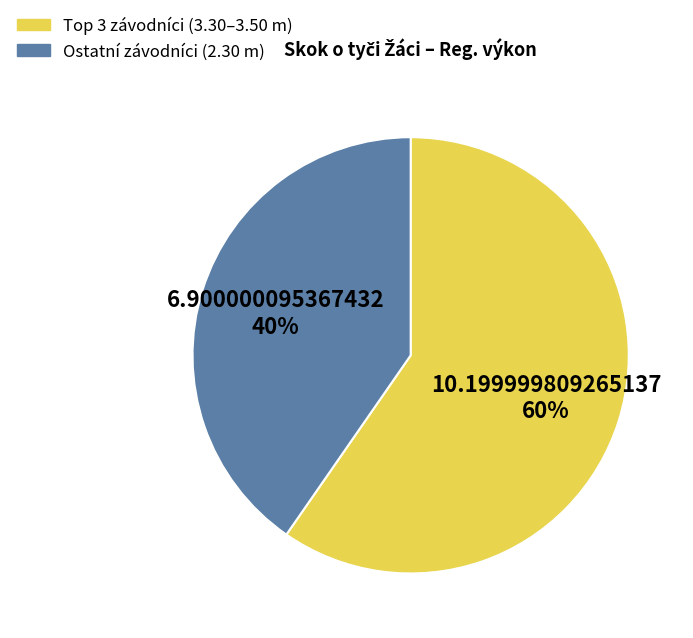

Is there any slice that represents more than half of the pie?

Yes